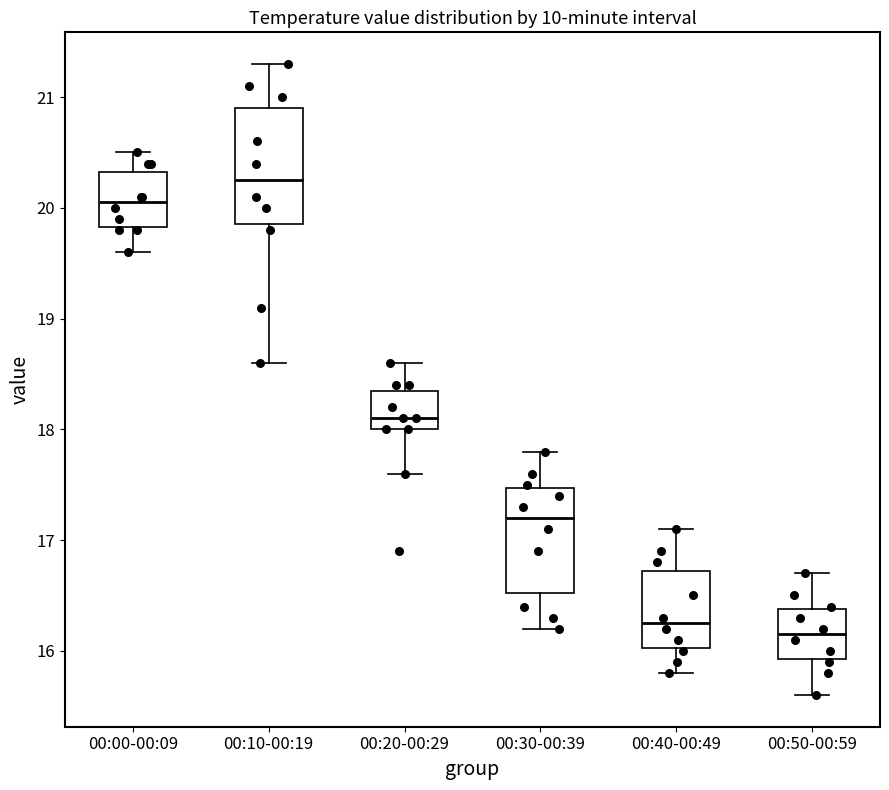

Reading left to right, transcribe this box plot: for each box, give where its median line is, the range the box spans, and where its two whiskers end, as read against the y-axis. The values are not printed on the chart, so give them approximately, as read against the axis.

00:00-00:09: median 20.1, box 19.8 to 20.3, whiskers 19.6 to 20.5
00:10-00:19: median 20.3, box 19.9 to 20.9, whiskers 18.6 to 21.3
00:20-00:29: median 18.1, box 18.0 to 18.4, whiskers 17.6 to 18.6
00:30-00:39: median 17.2, box 16.5 to 17.5, whiskers 16.2 to 17.8
00:40-00:49: median 16.3, box 16.0 to 16.7, whiskers 15.8 to 17.1
00:50-00:59: median 16.2, box 15.9 to 16.4, whiskers 15.6 to 16.7